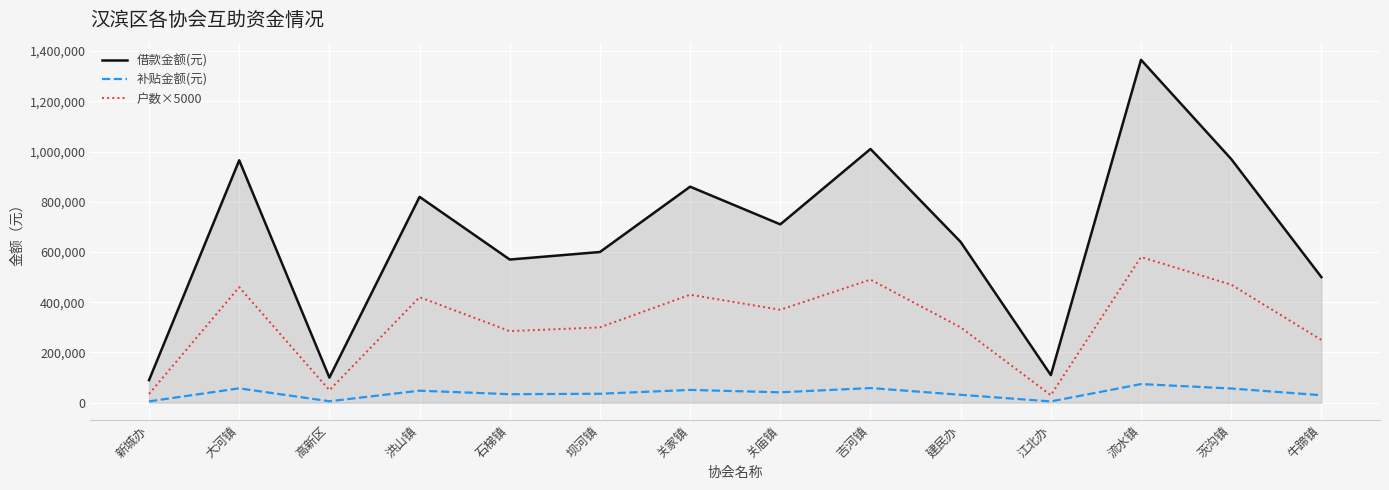

True or false: 补贴金额(元) has a value of 57300.0 at 大河镇.

True